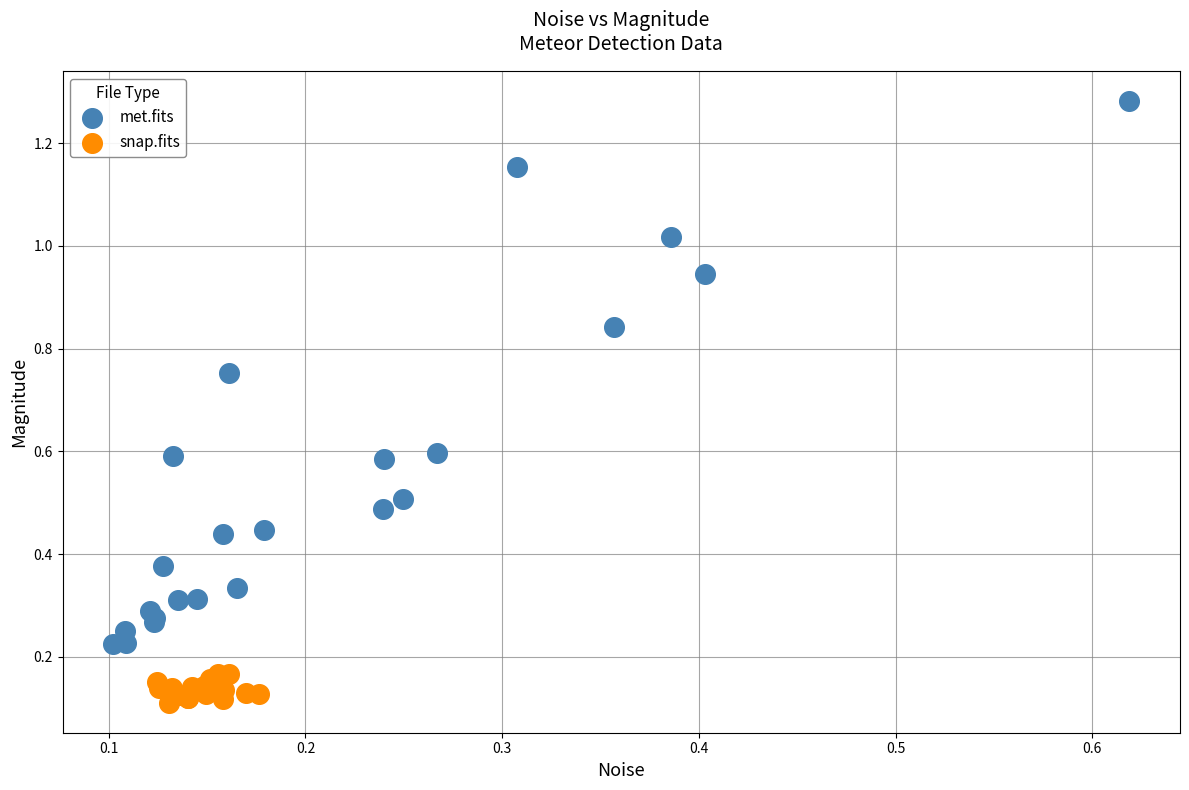

Which series contains the highest Y value?

met.fits